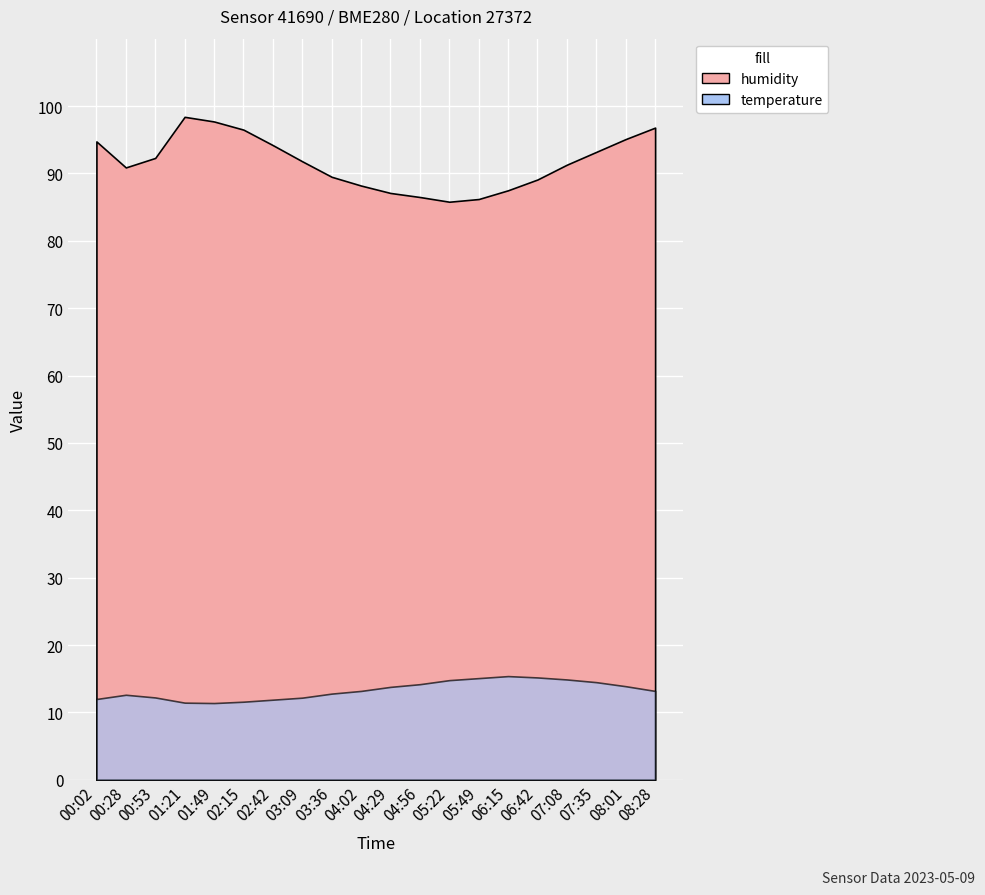

True or false: humidity and temperature intersect in this chart.

False